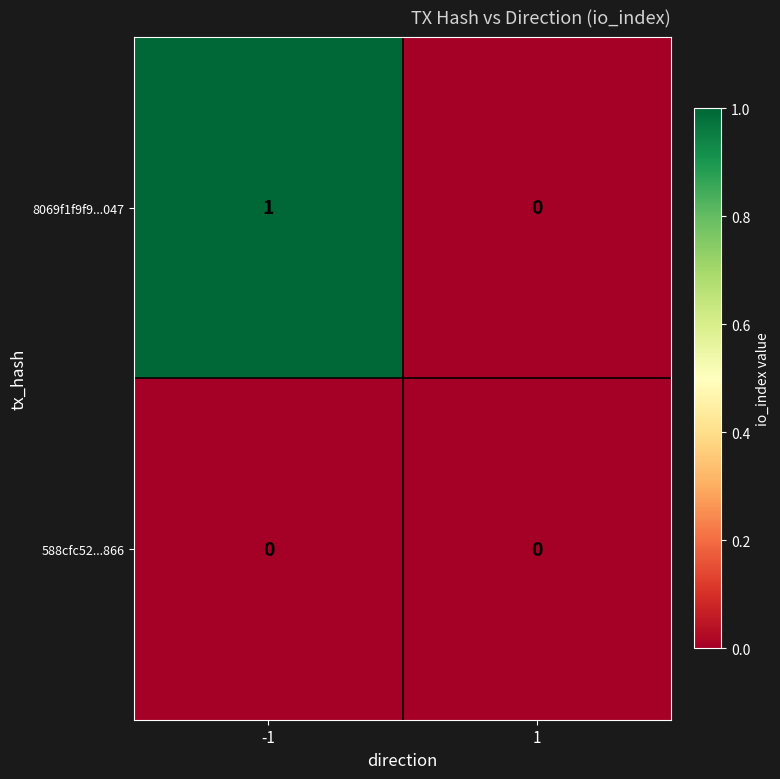

Reading left to right, extract all data points from this chart.

8069f1f9f9...047: 1	0
588cfc52...866: 0	0